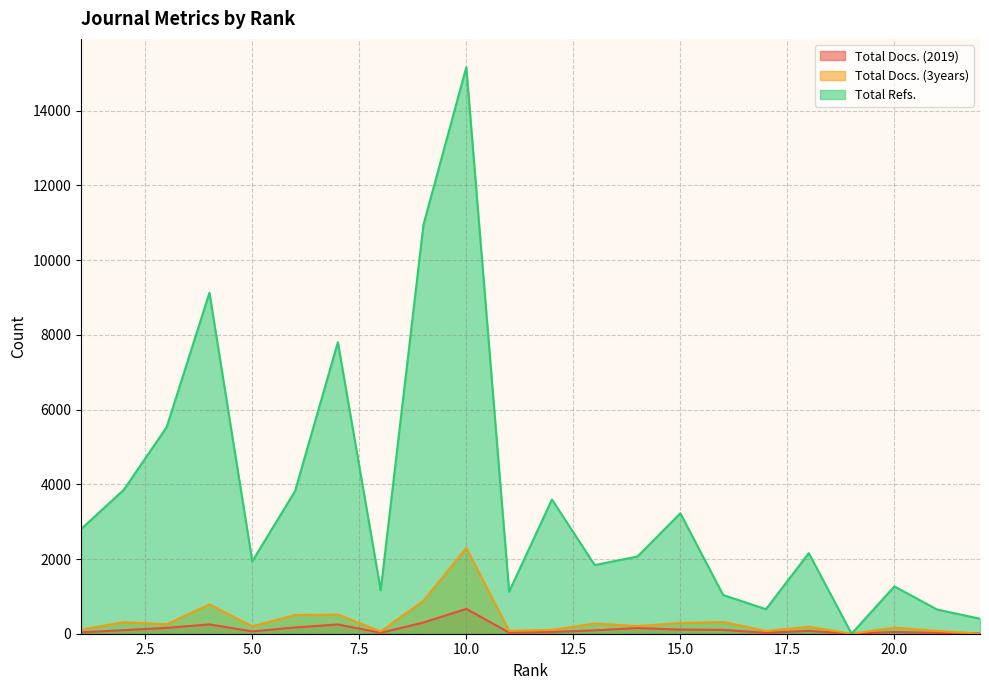

Which has a higher value, 3 or 17?

3